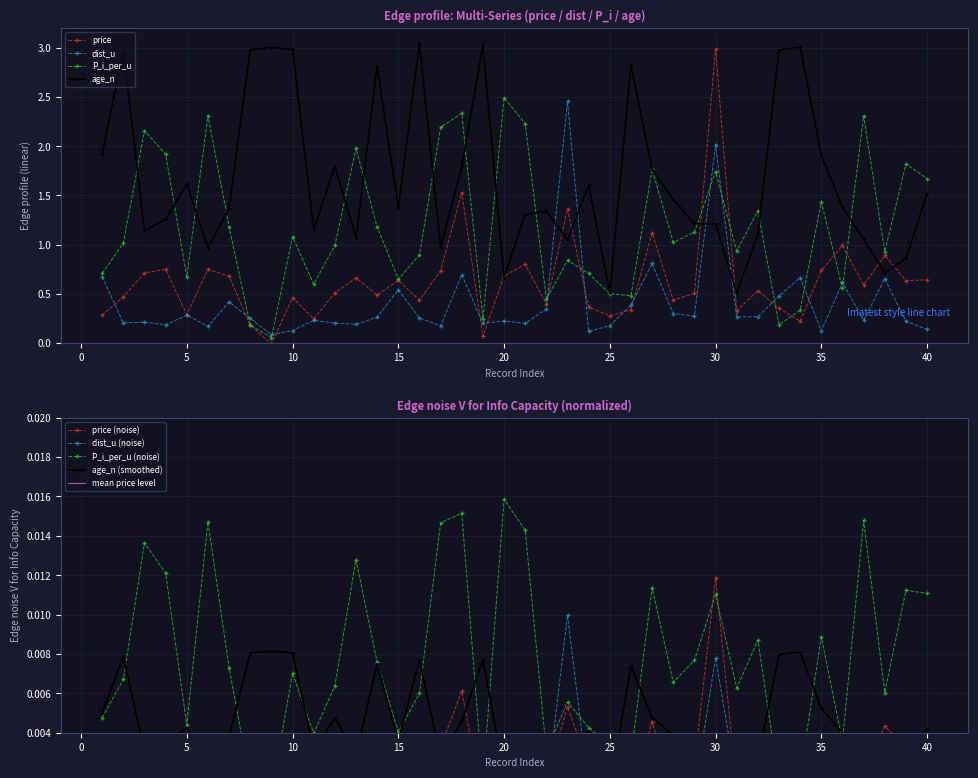

In P_i_per_u, how many points are higher than both neighbors (excluding endpoints)?

13